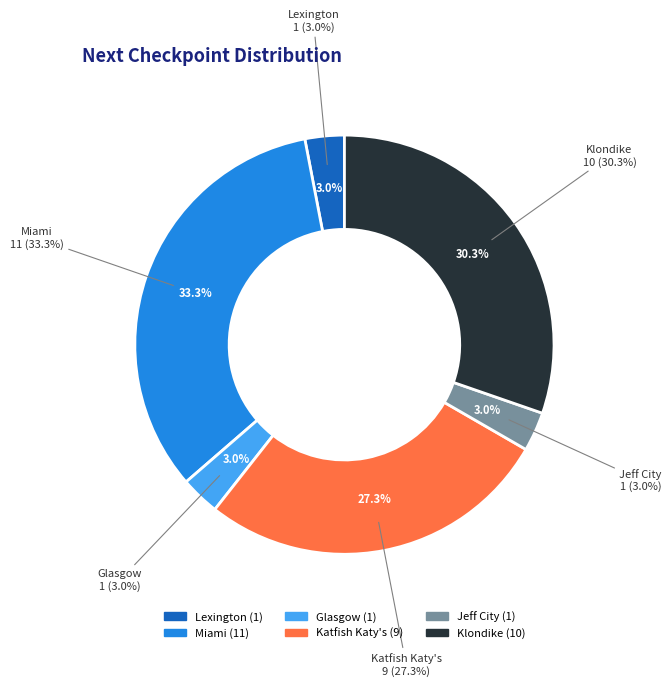

To the nearest percent, what is the difference between the Katfish Katy's and Klondike slice percentages?

3%